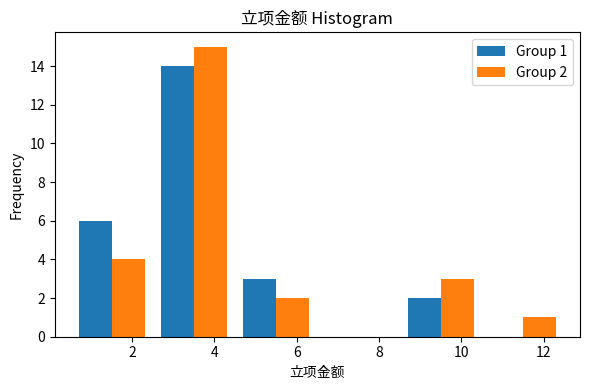

In the Group 1 series, which range on the x-axis has the tallest bar?

2.5 to 4.5